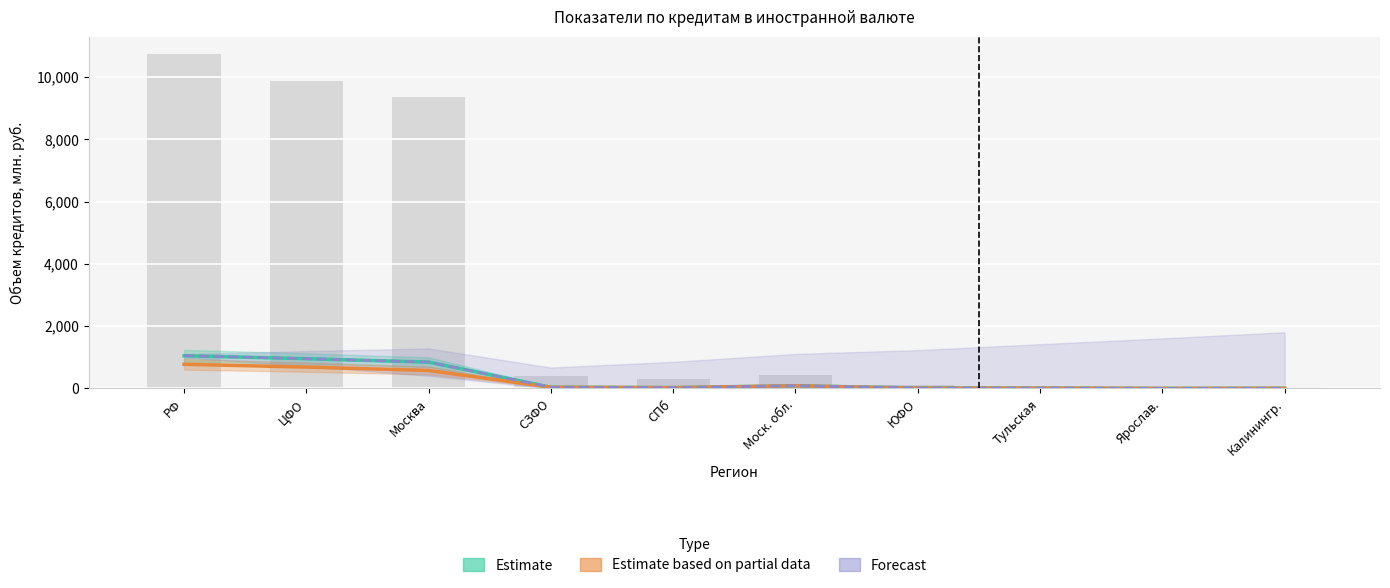

What is the total value across all series at ЮФО?

42